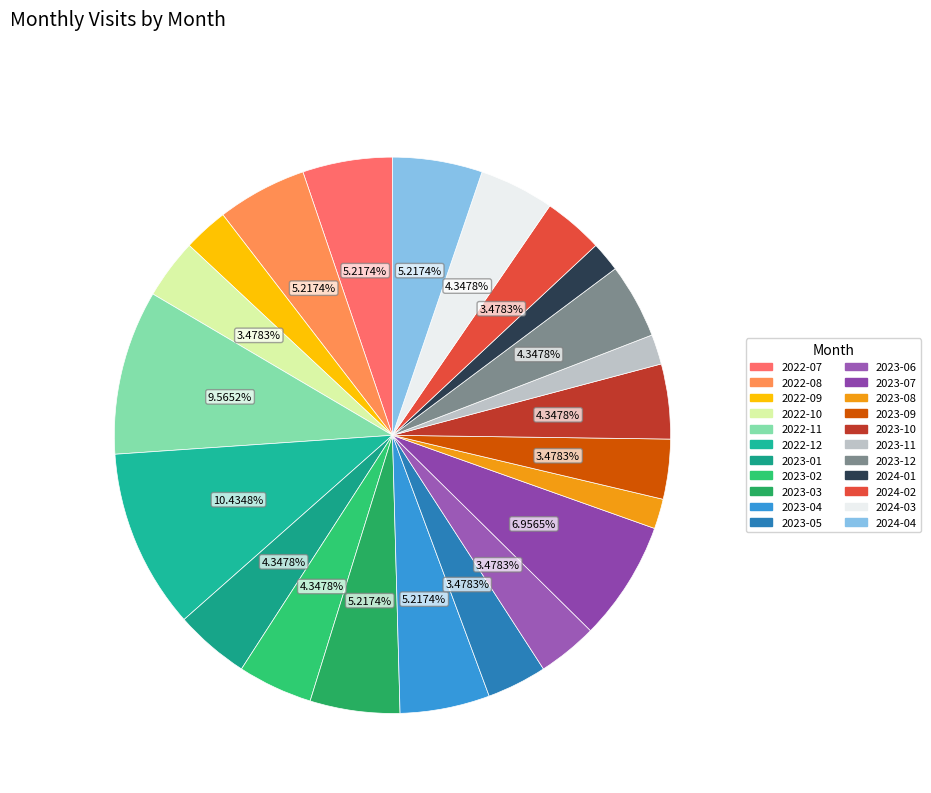

To the nearest percent, what is the combined percentage of 2024-02 and 2023-10?

8%